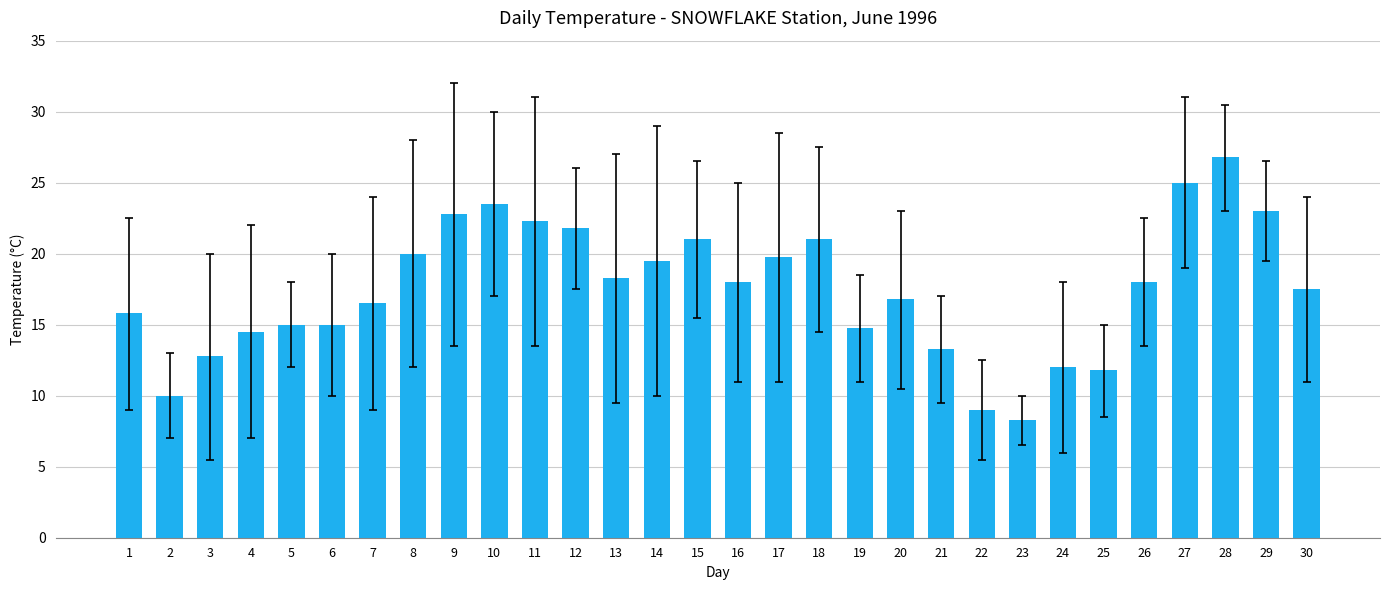

Approximately how many times larger is the value at 20 compared to 27?

0.7